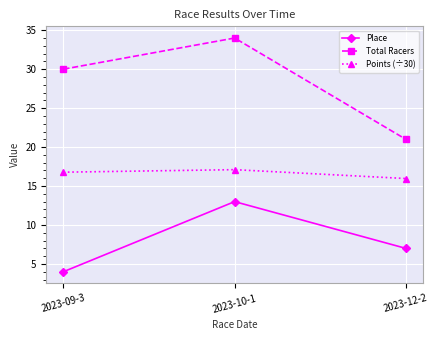

At which label is Total Racers closest to 27?

2023-09-3